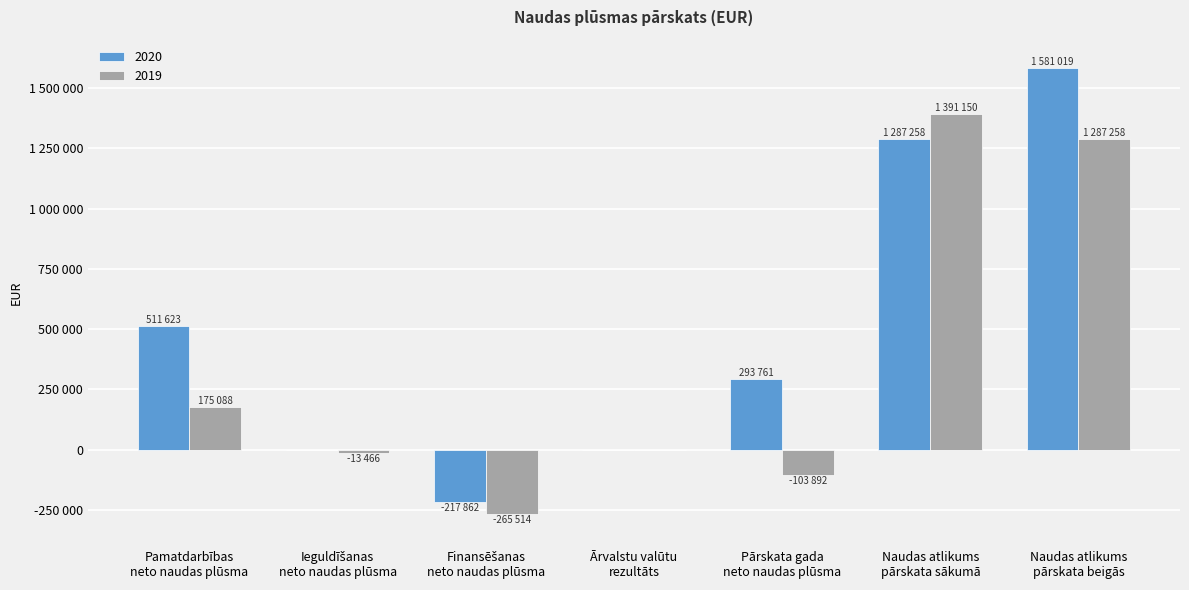

At which label does 2020 first exceed 293761?

Pamatdarbības
neto naudas plūsma